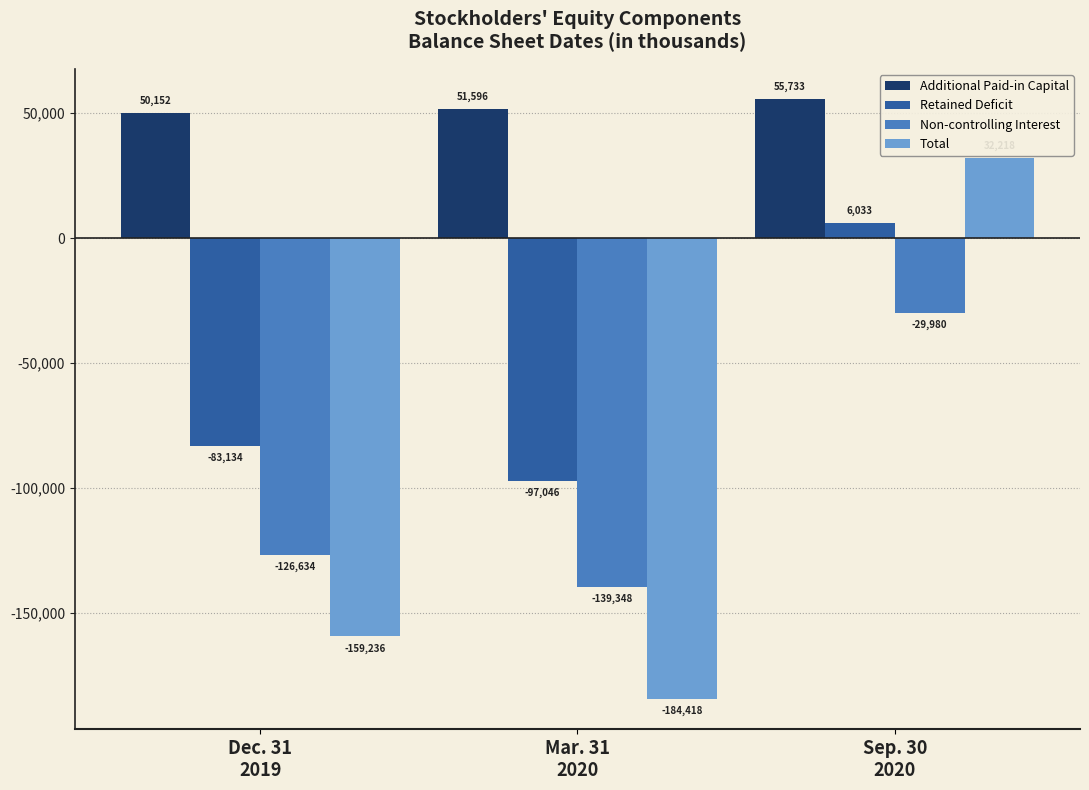

Which series has the largest total across all categories?

Additional Paid-in Capital